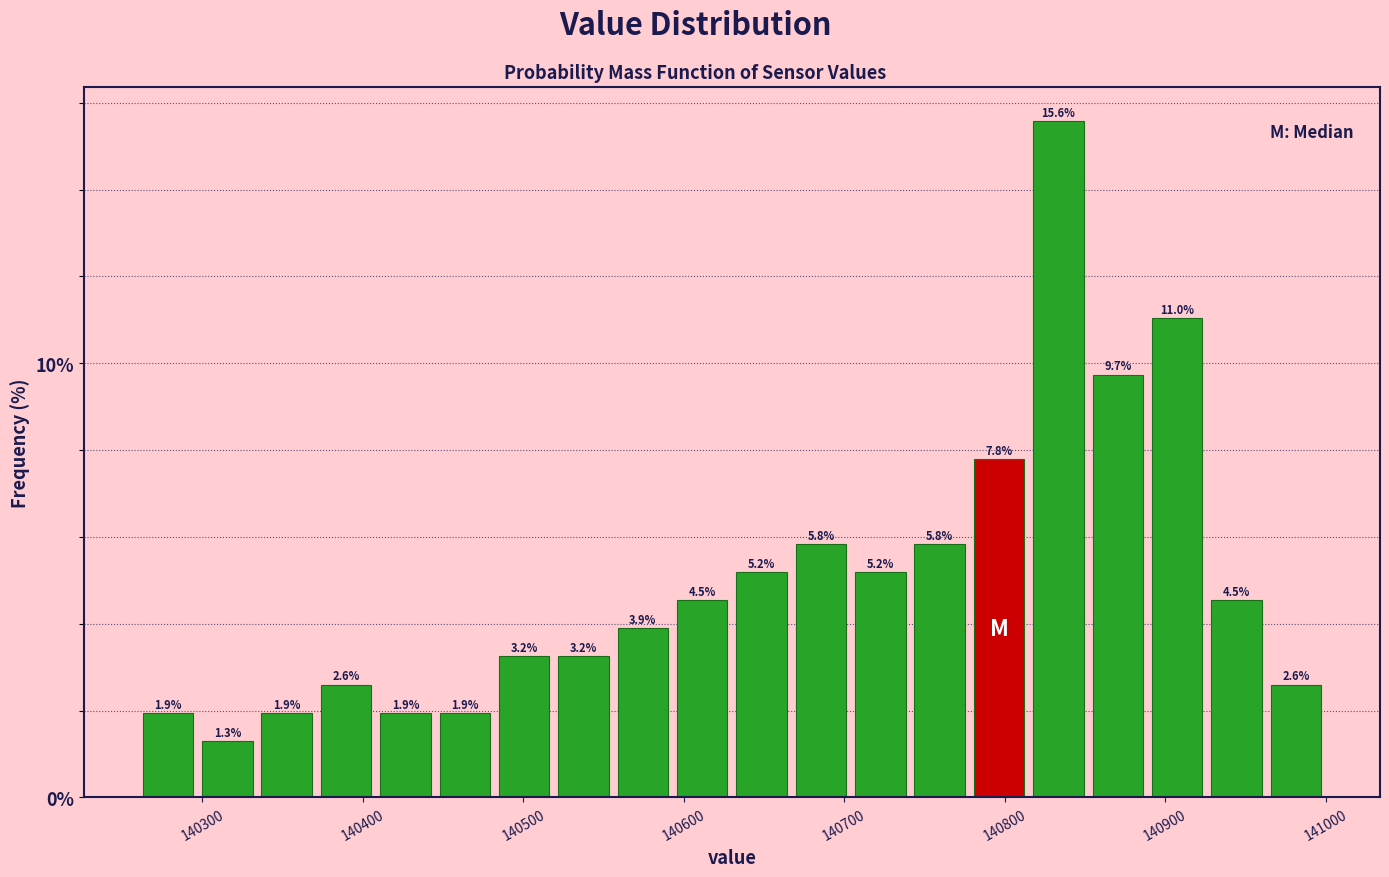

Read against the x-axis, roughly where is the centre of the tallest bar?

140830